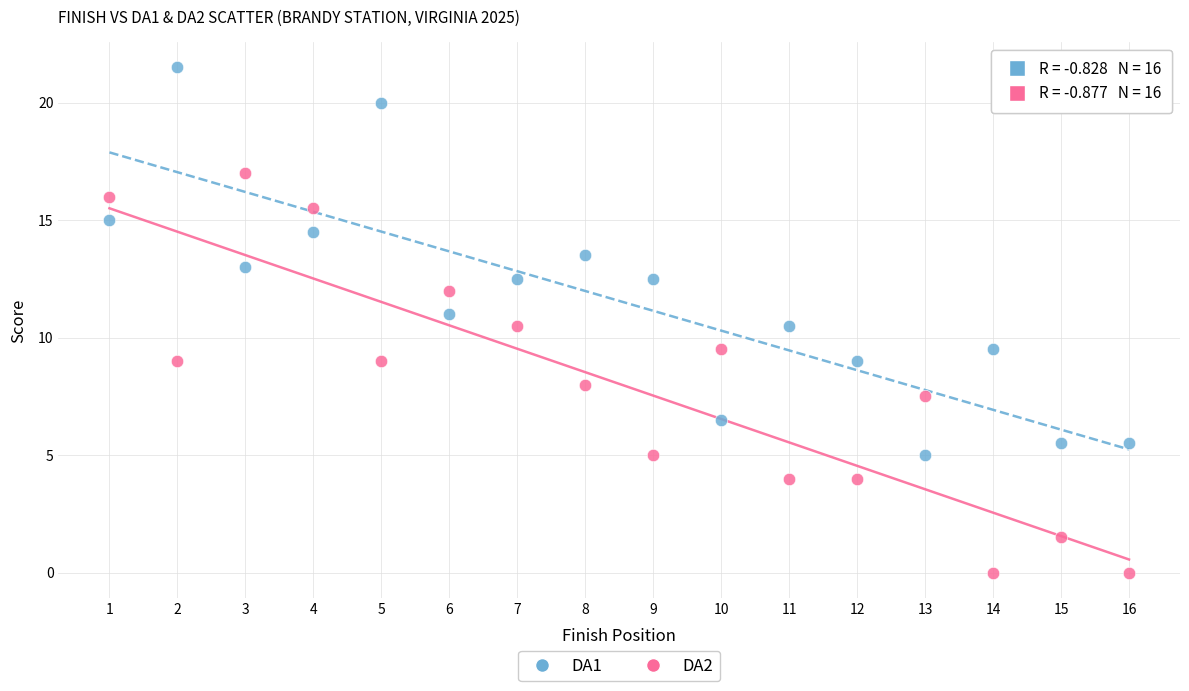

What is the X range (max minus min) for the scatter plot?

15.0